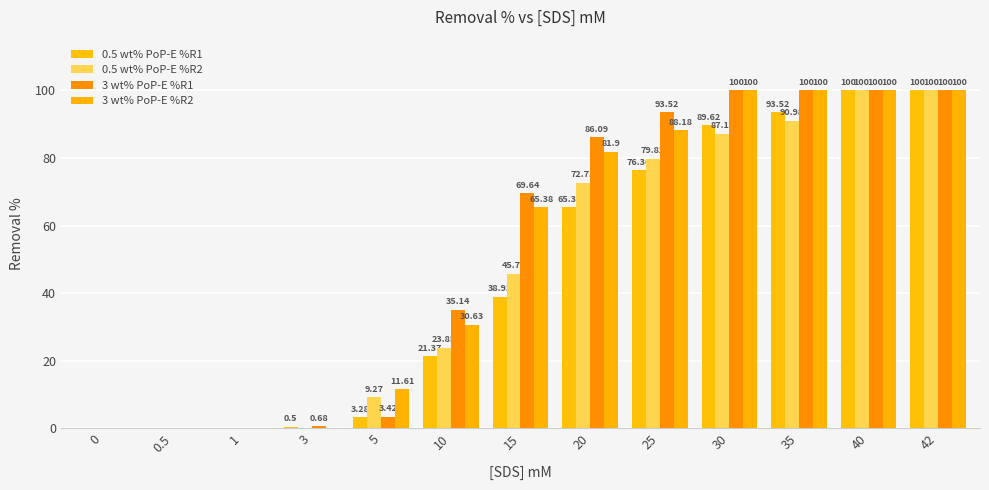

Is it true that 0.5 wt% PoP-E %R1 equals 5.6 at 5?

False